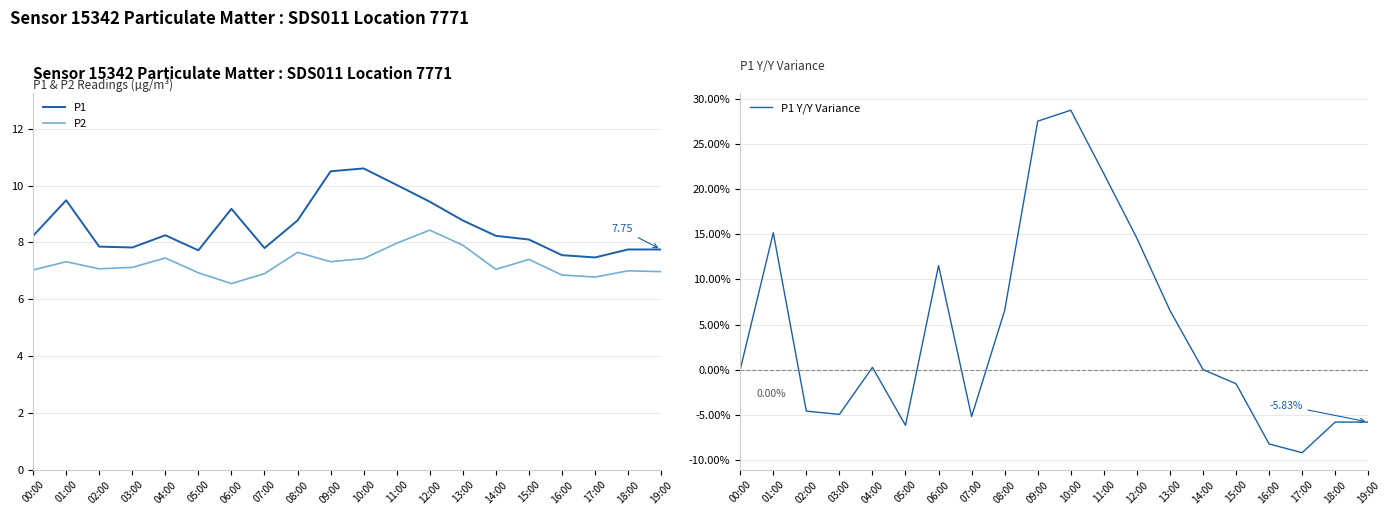

True or false: P1 and P2 intersect in this chart.

False